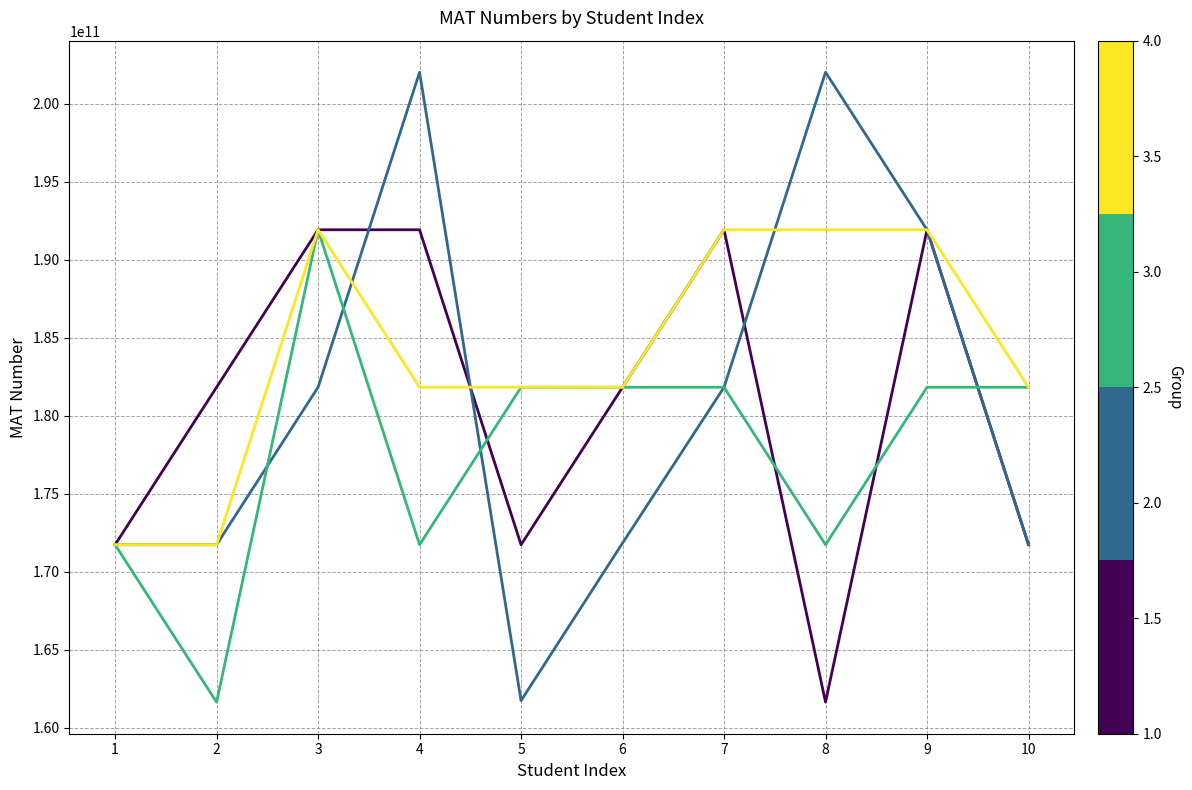

What is the minimum value shown in the chart?

161631053005